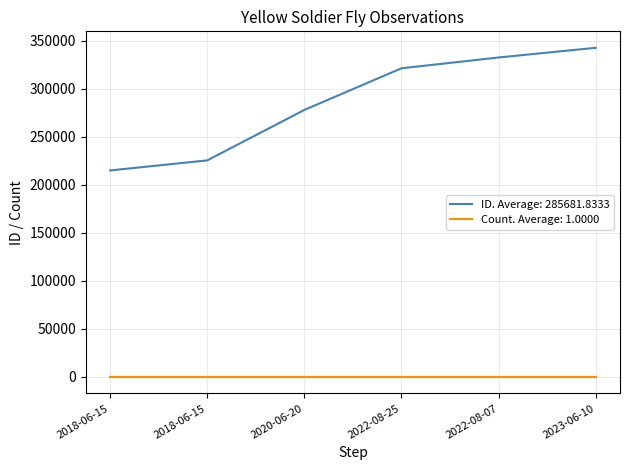

What are all the series names shown in the legend?

ID. Average: 285681.8333, Count. Average: 1.0000